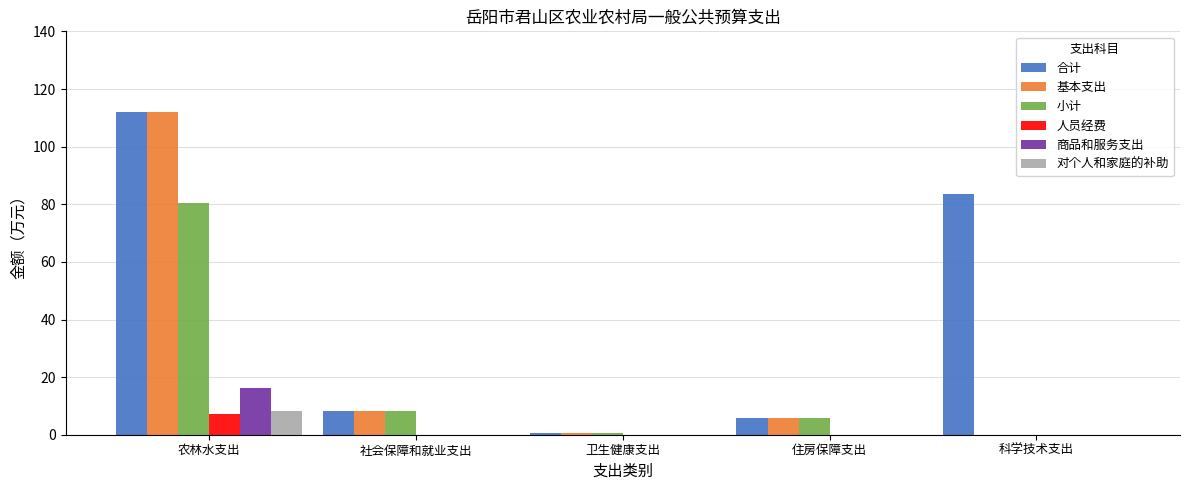

At which category is the sum across all series the highest?

农林水支出